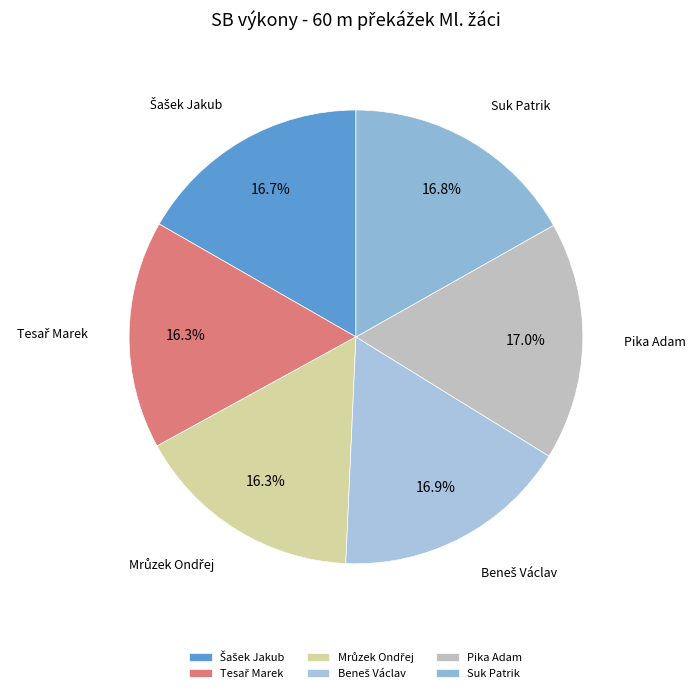

Is there any slice that represents more than half of the pie?

No